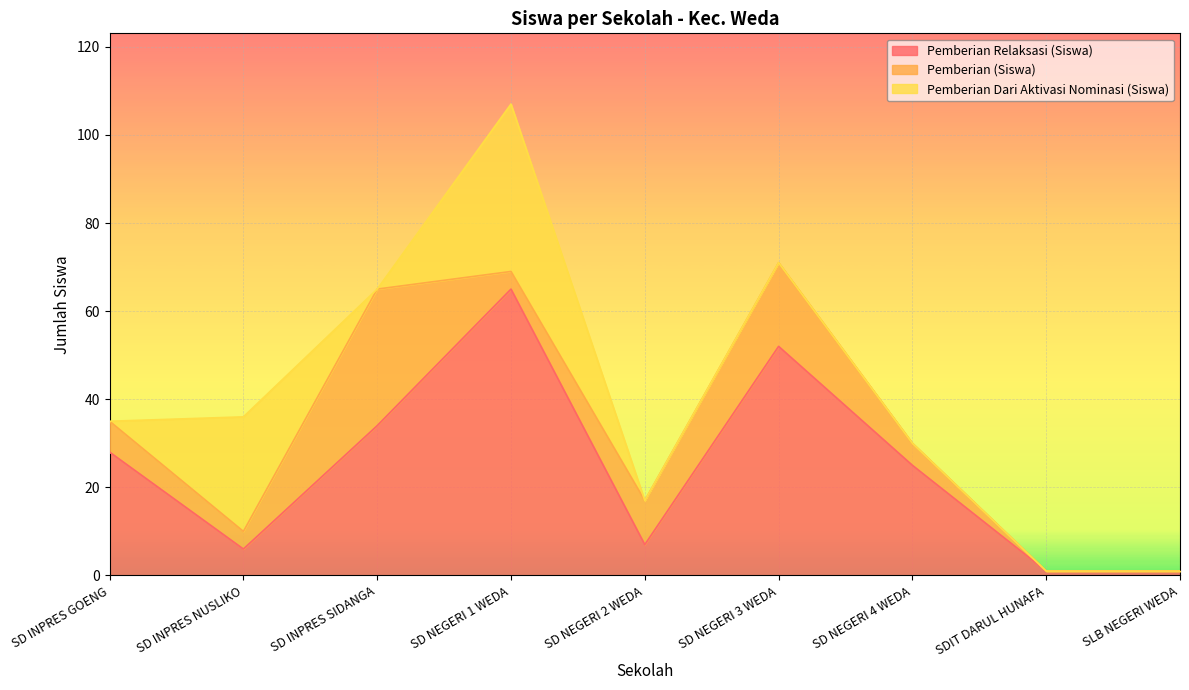

Reading right to left, transcribe all the data shown in this chart.

Pemberian Relaksasi (Siswa): SLB NEGERI WEDA=1	SDIT DARUL HUNAFA=1	SD NEGERI 4 WEDA=25	SD NEGERI 3 WEDA=52	SD NEGERI 2 WEDA=7	SD NEGERI 1 WEDA=65	SD INPRES SIDANGA=34	SD INPRES NUSLIKO=6	SD INPRES GOENG=28
Pemberian (Siswa): SLB NEGERI WEDA=0	SDIT DARUL HUNAFA=0	SD NEGERI 4 WEDA=5	SD NEGERI 3 WEDA=19	SD NEGERI 2 WEDA=10	SD NEGERI 1 WEDA=4	SD INPRES SIDANGA=31	SD INPRES NUSLIKO=4	SD INPRES GOENG=7
Pemberian Dari Aktivasi Nominasi (Siswa): SLB NEGERI WEDA=0	SDIT DARUL HUNAFA=0	SD NEGERI 4 WEDA=0	SD NEGERI 3 WEDA=0	SD NEGERI 2 WEDA=0	SD NEGERI 1 WEDA=38	SD INPRES SIDANGA=0	SD INPRES NUSLIKO=26	SD INPRES GOENG=0